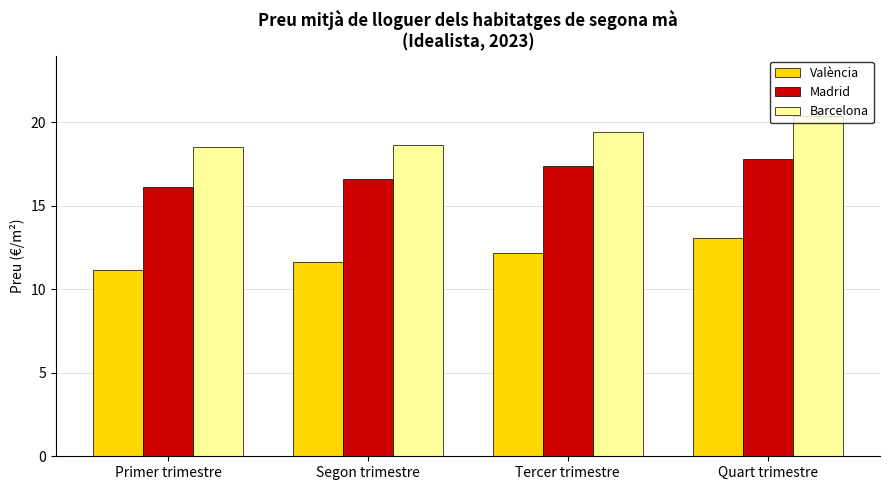

Which series changed the most between Primer trimestre and Tercer trimestre?

Madrid